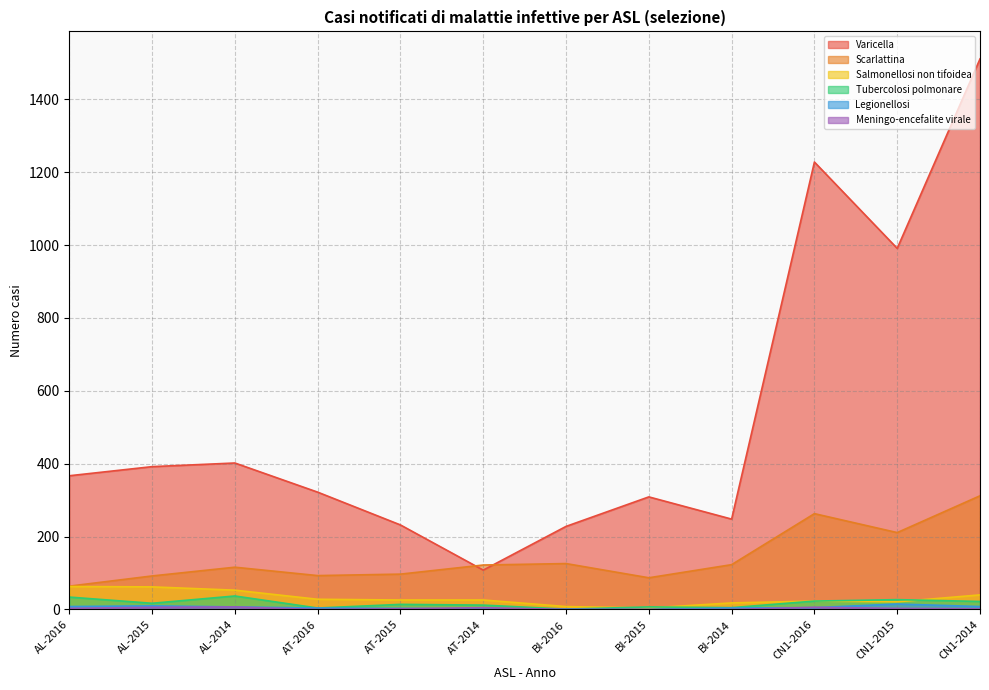

Which series changed the most between AL-2014 and AT-2016?

Varicella